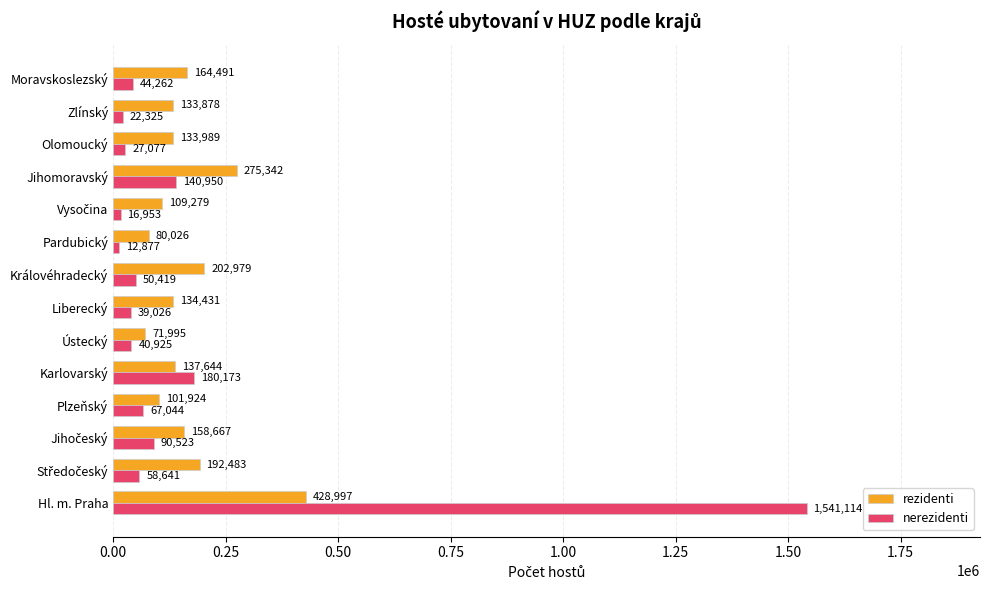

The value of rezidenti at Zlínský is 238750. True or false?

False